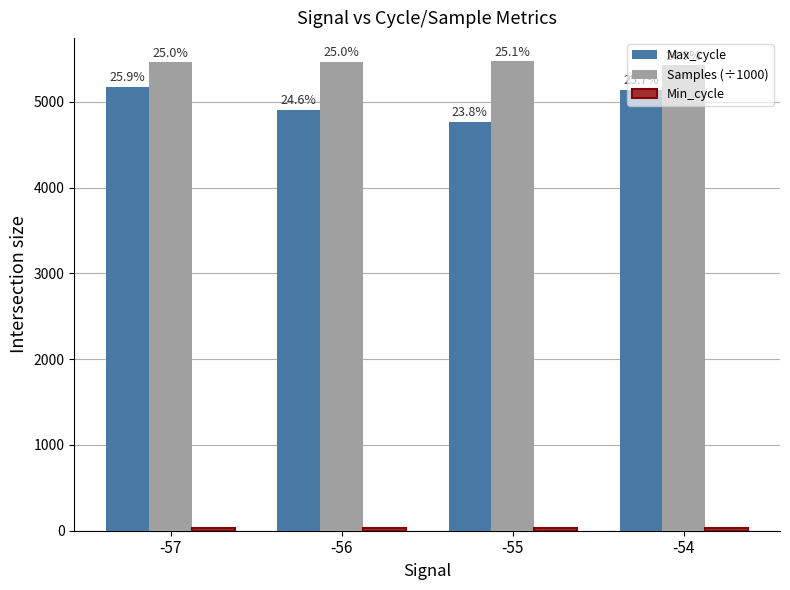

What is the spread (max minus min) of values at -56?

5438.4